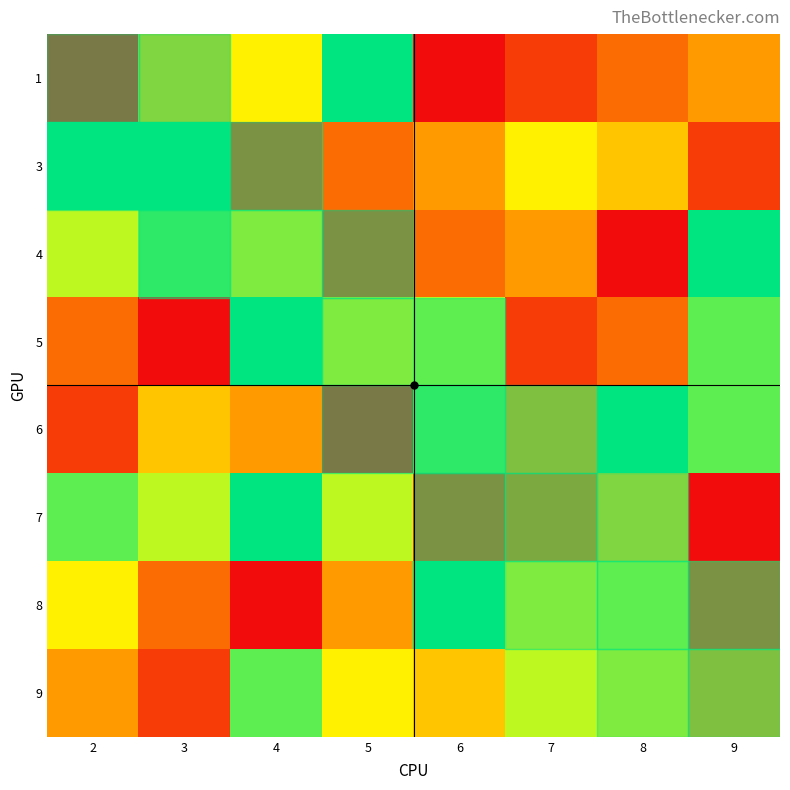

Which series has the largest total across all categories?

7